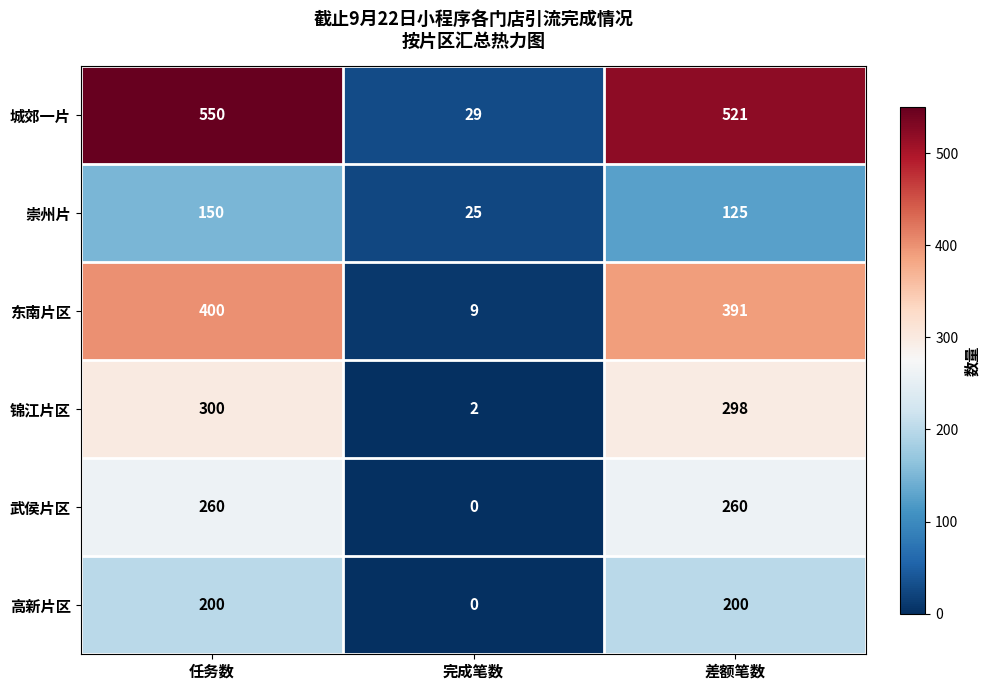

At which label is 城郊一片 closest to 289?

差额笔数